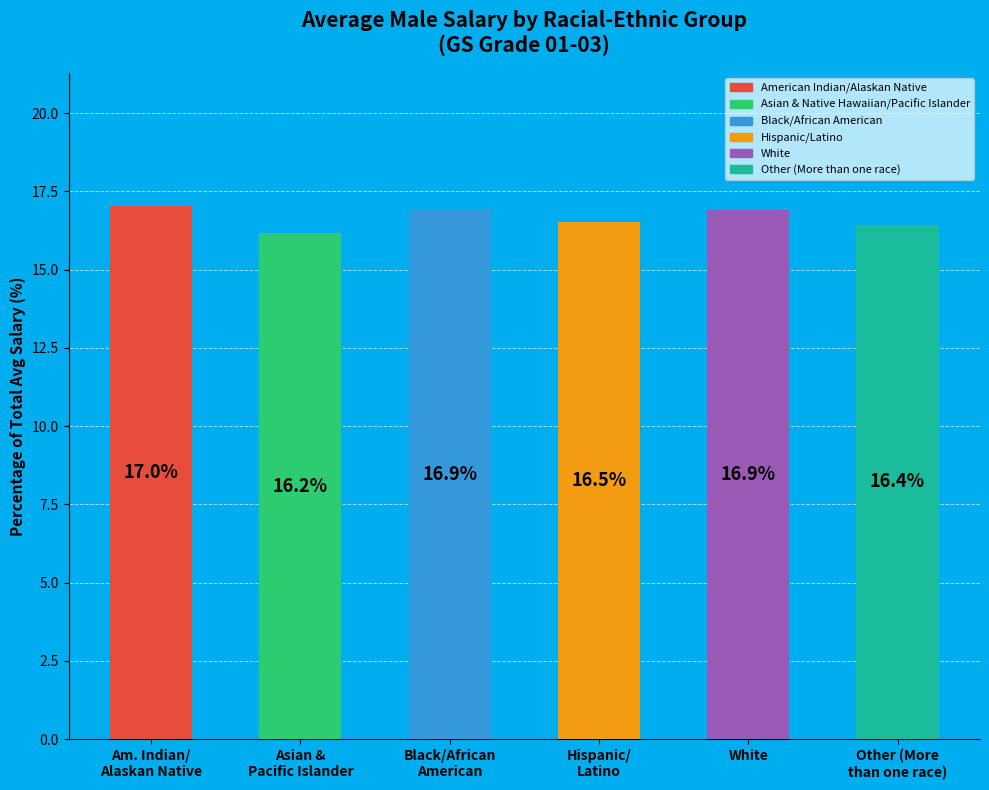

What is the value of the 6th bar from the left?

16.4